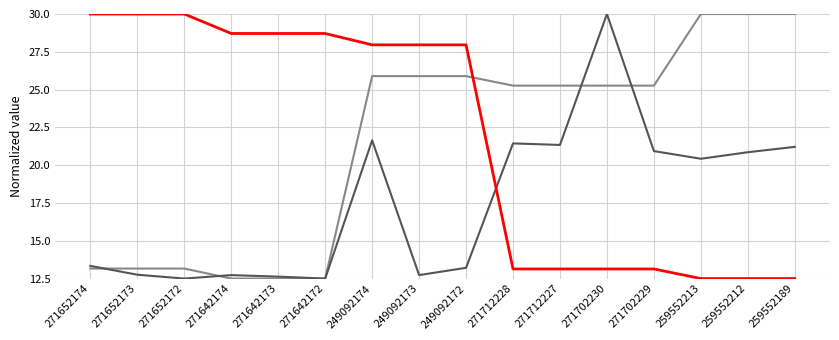

What position from the right is 271652173?

15